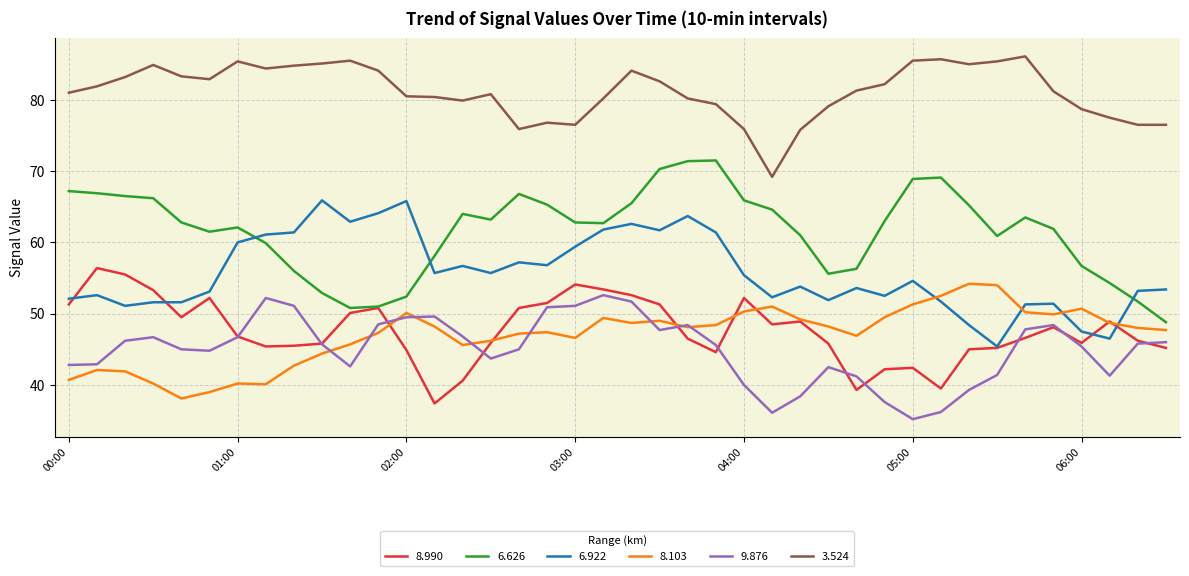

Which series has the largest total across all categories?

3.524